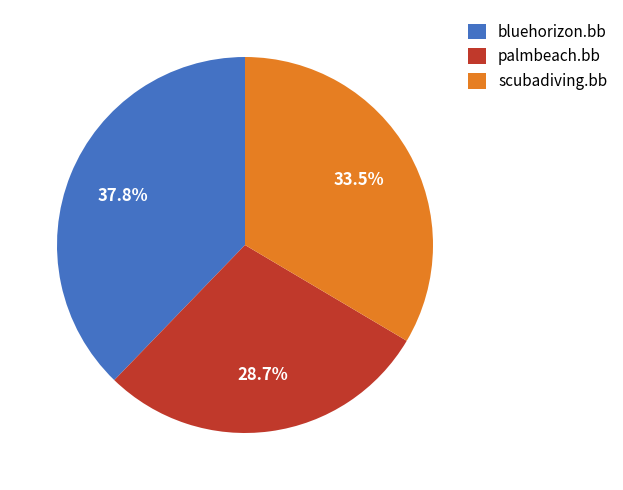

Which slice is the largest?

bluehorizon.bb